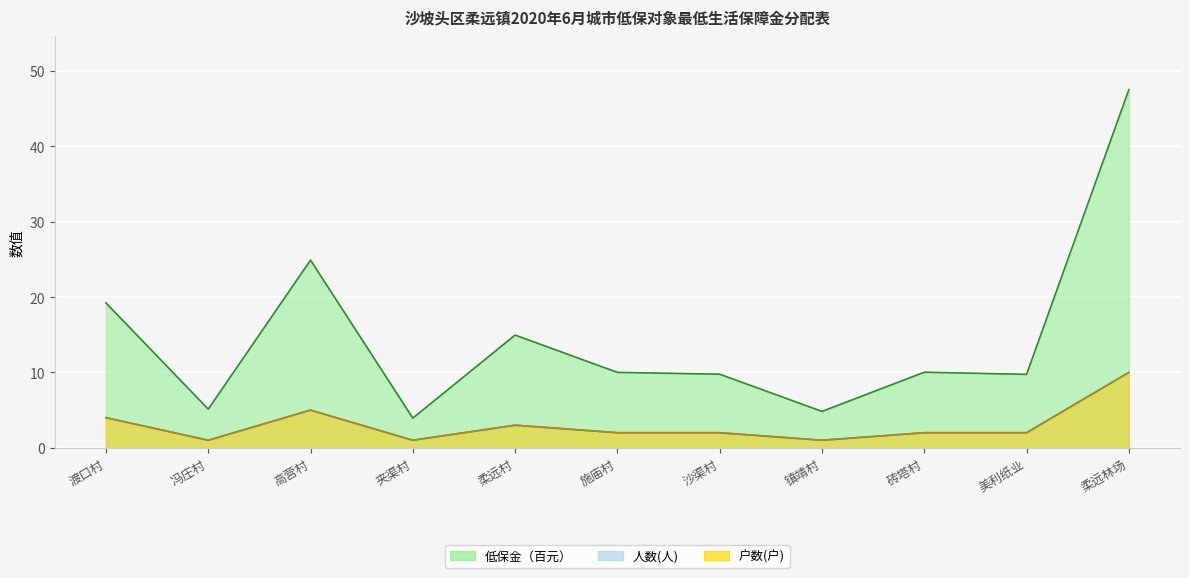

Between 柔远林场 and 柔远村, which is larger?

柔远林场